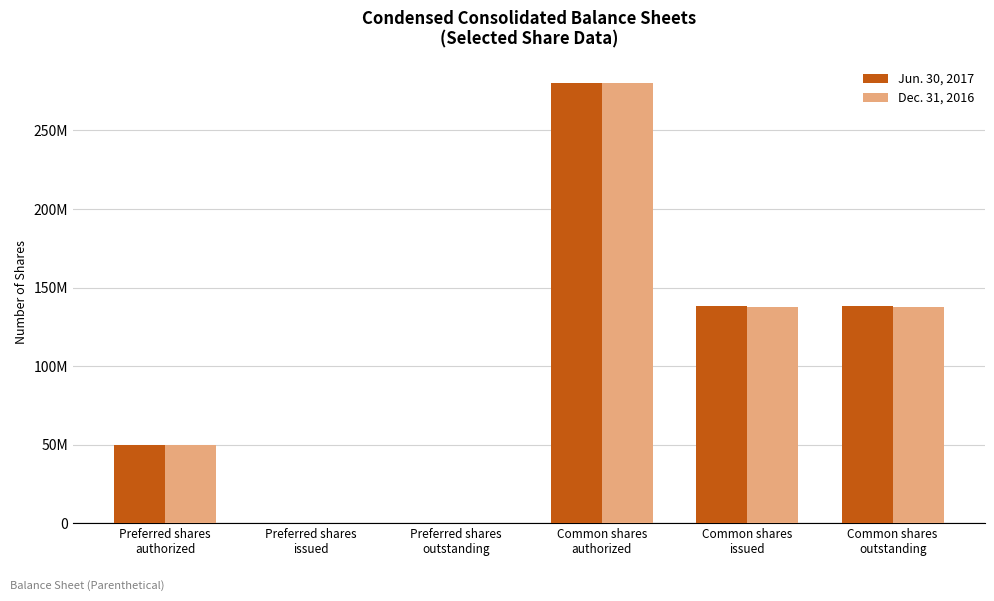

Does the chart contain stacked bars?

No